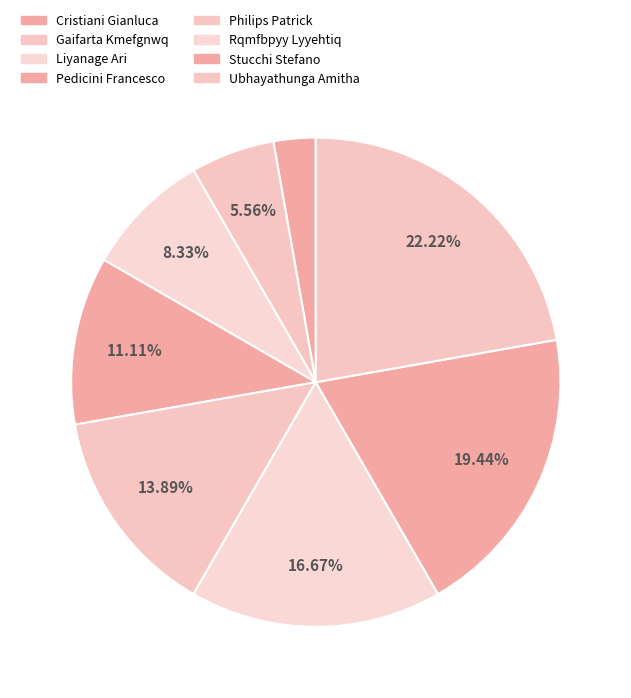

To the nearest percent, what portion does Stucchi Stefano represent?

19%